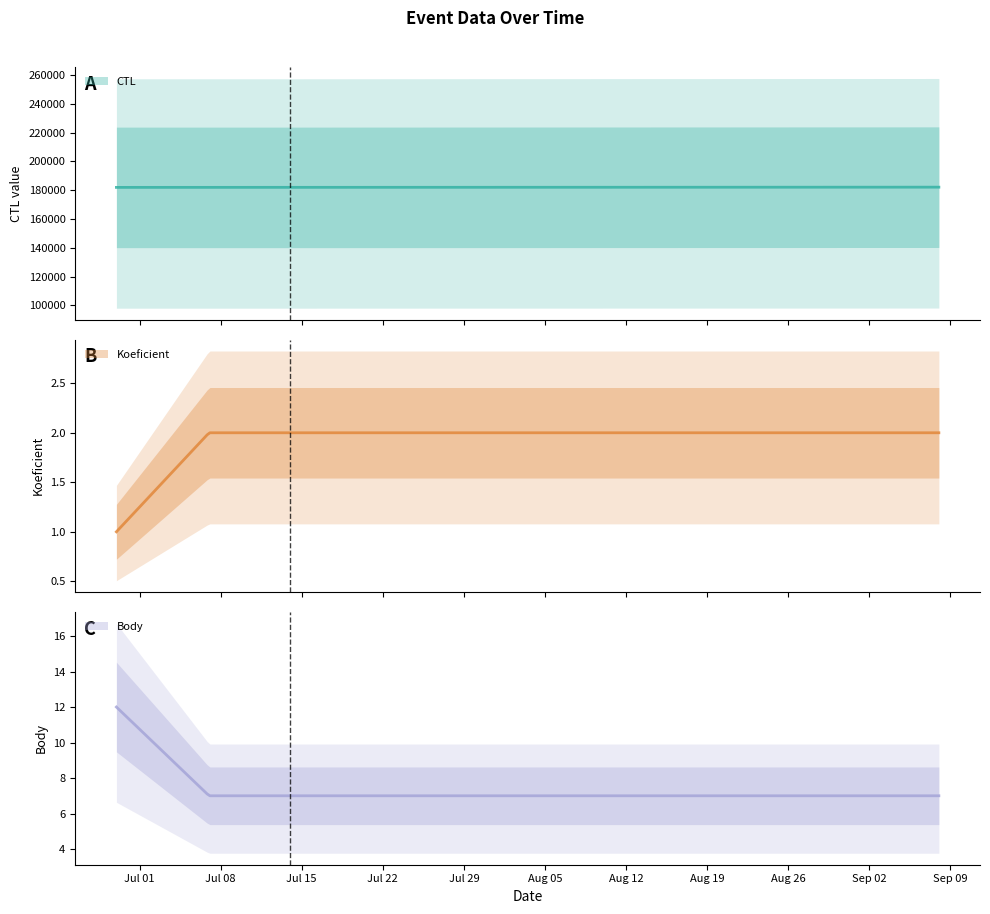

At how many categories does at least one series exceed 84934?

4